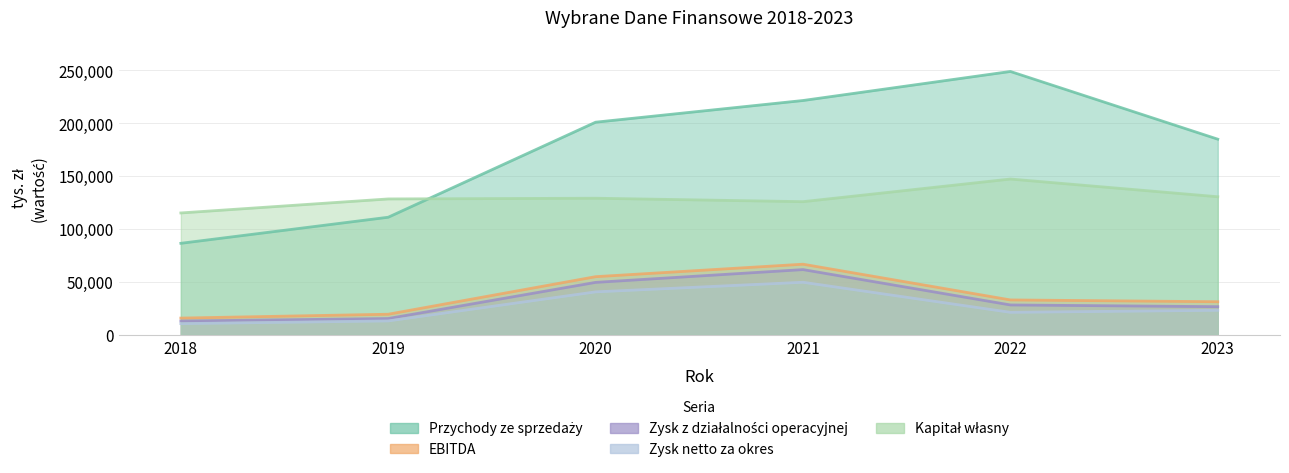

The EBITDA series shows 15919 at 2018. True or false?

True